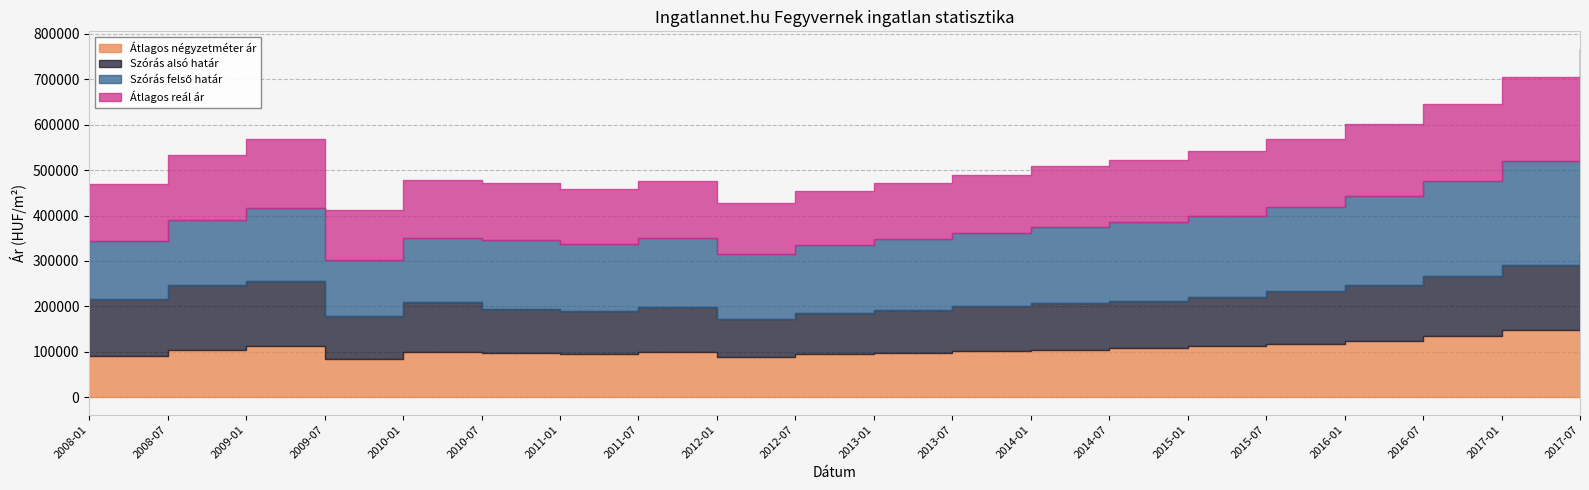

How many interior local valleys does the Átlagos reál ár series have?

3